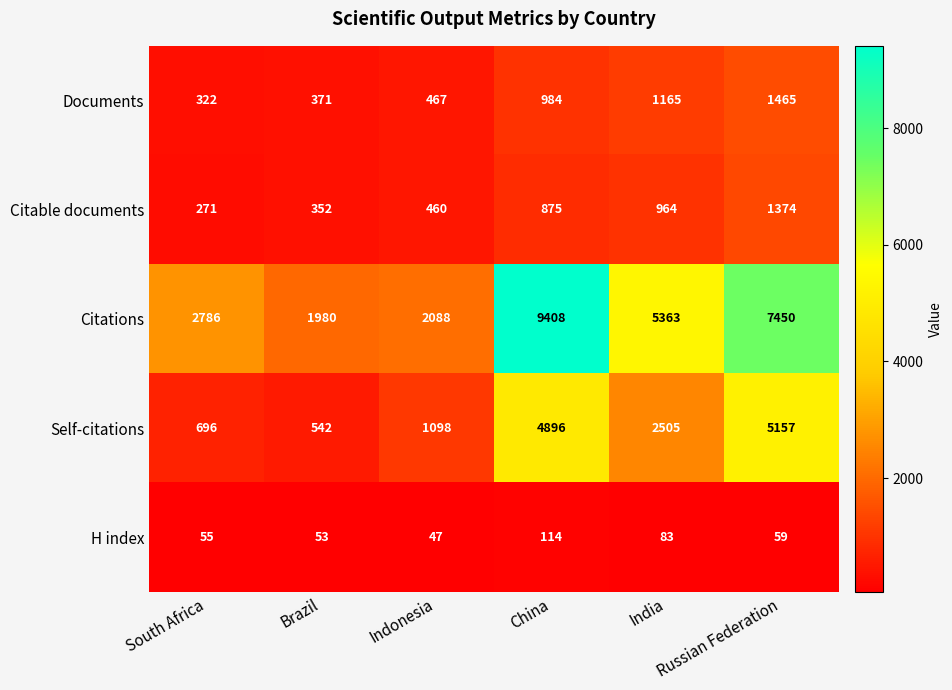

Is it true that Citations equals 1853 at South Africa?

False